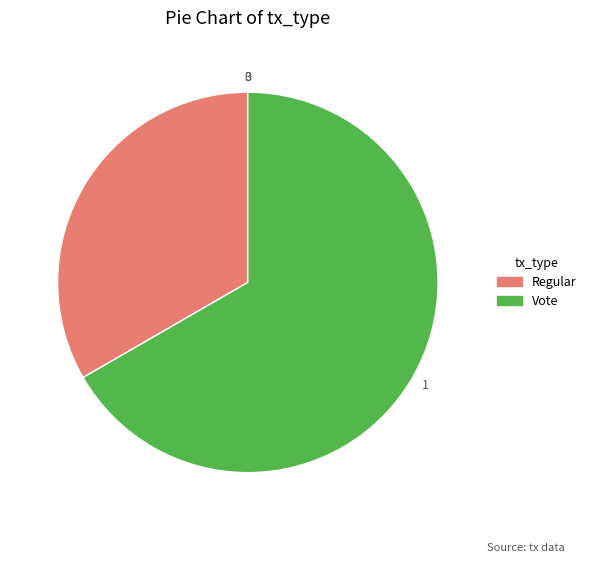

Between Vote and Regular, which is larger?

Vote